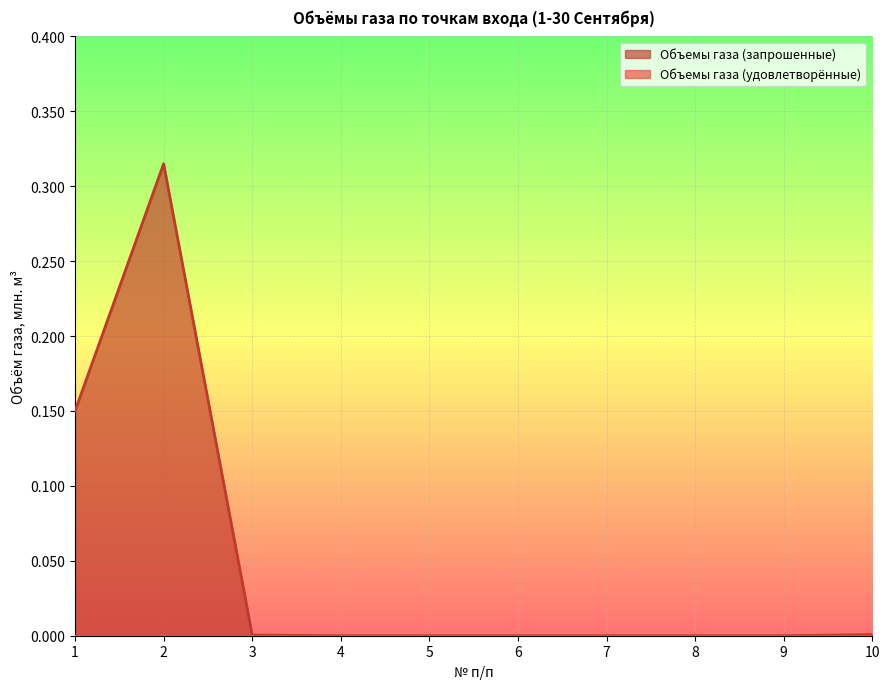

Count the number of values greater than 0.

4